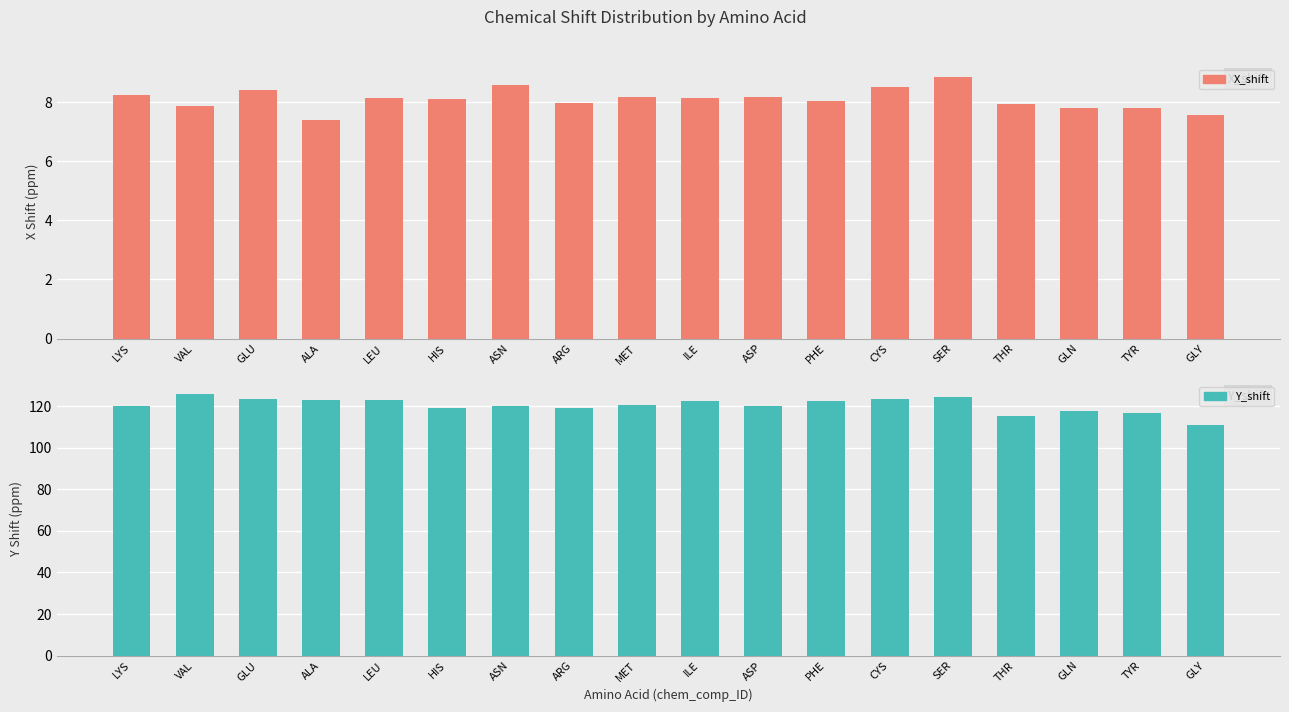

How many groups of bars are there?

18